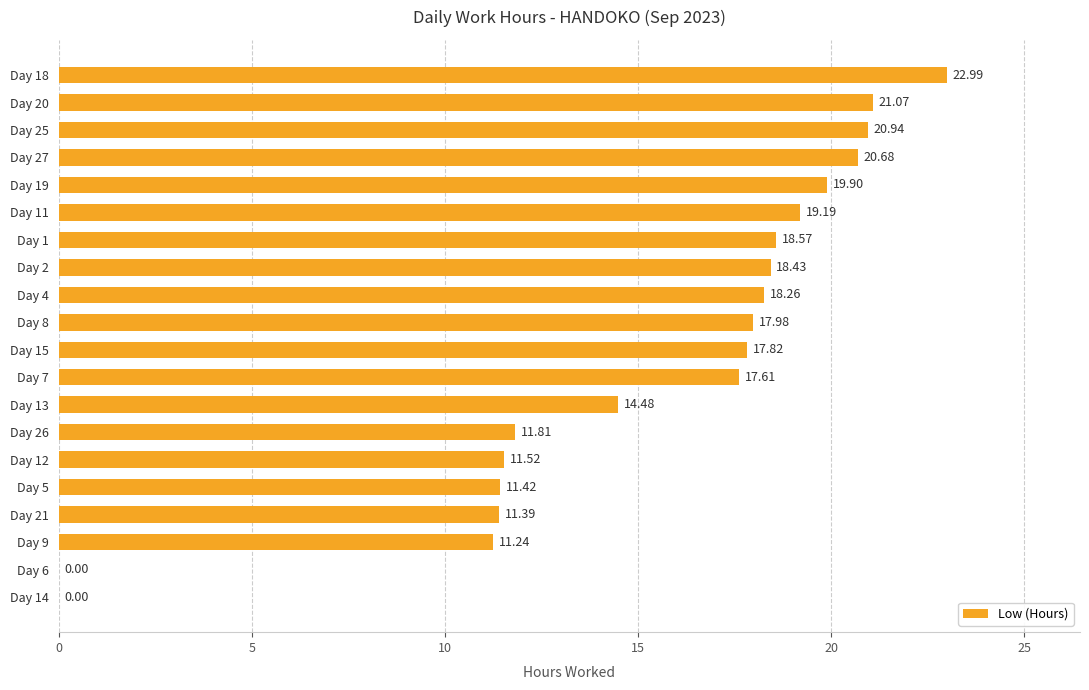

What is the sum of the values at Day 1 and Day 12?

30.1